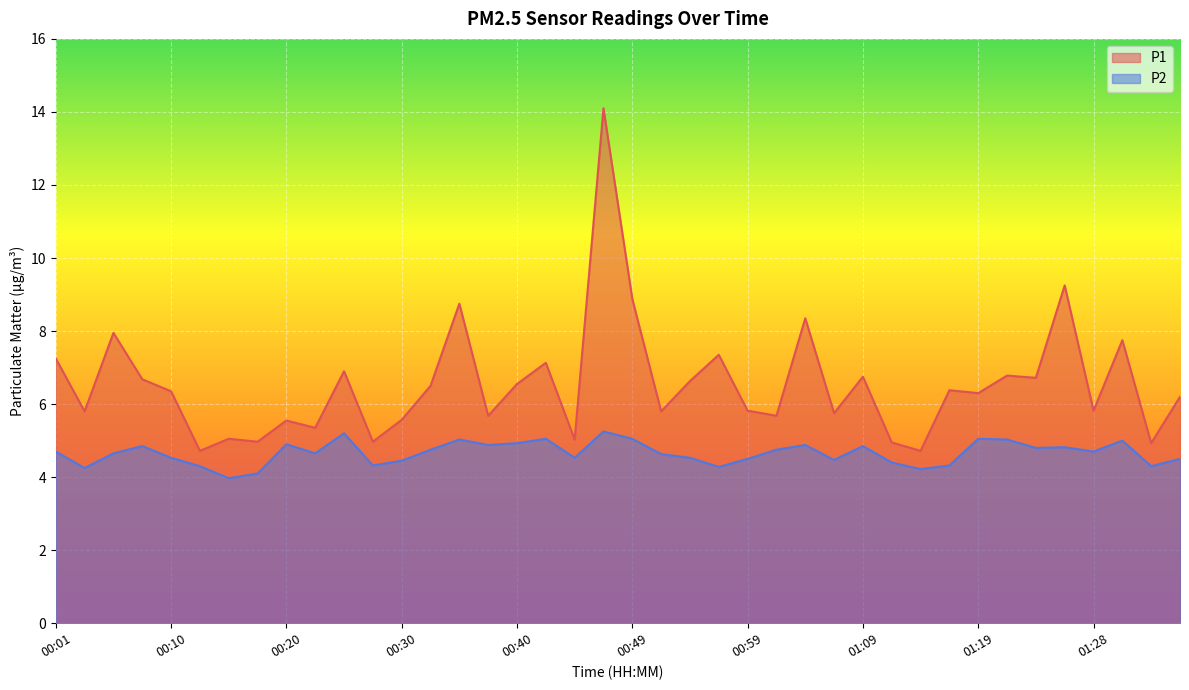

In P1, how many points are lower than both neighbors (excluding endpoints)?

15